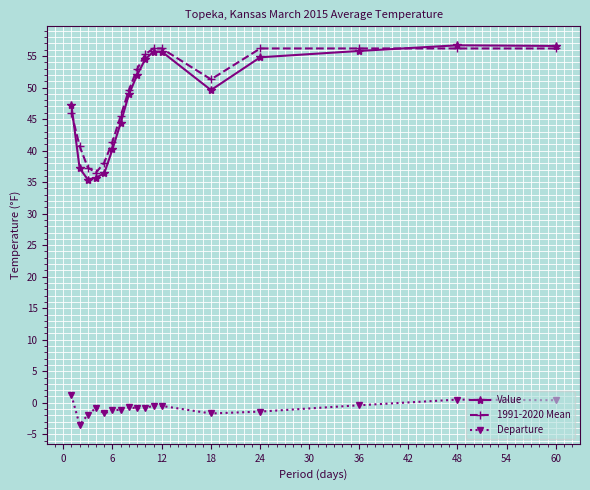

What is the value of the Departure point at the 3rd from the left?

-1.9